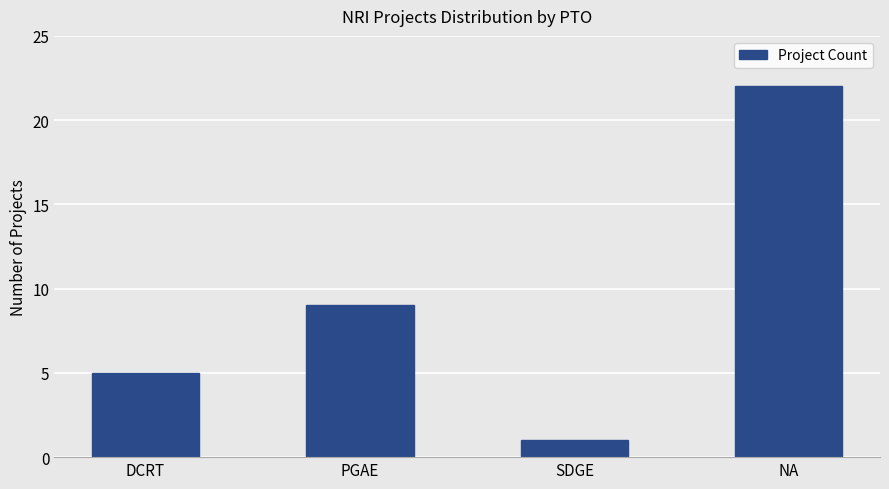

Reading right to left, list all the values displayed in this chart.

NA=22	SDGE=1	PGAE=9	DCRT=5